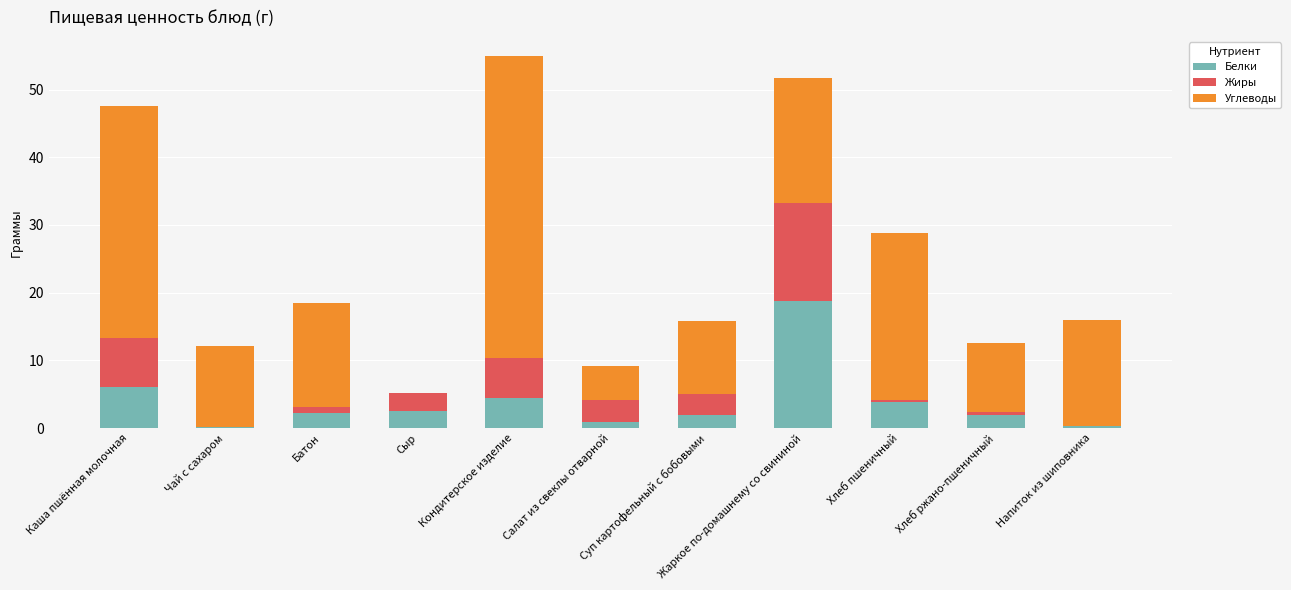

Read the Белки value at Каша пшённая молочная.

6.0